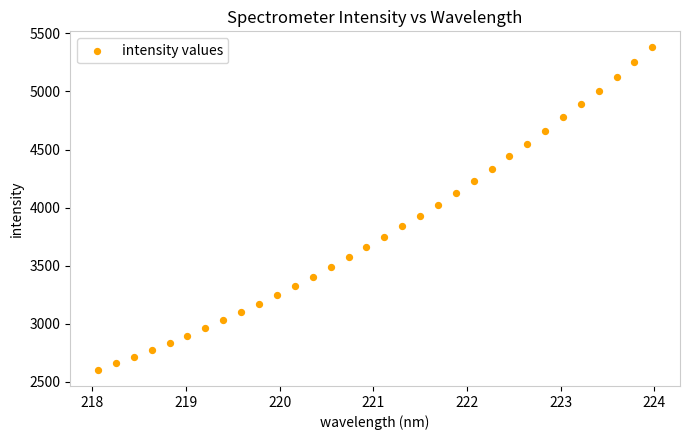

What is the range of X values (max minus min)?

5.9